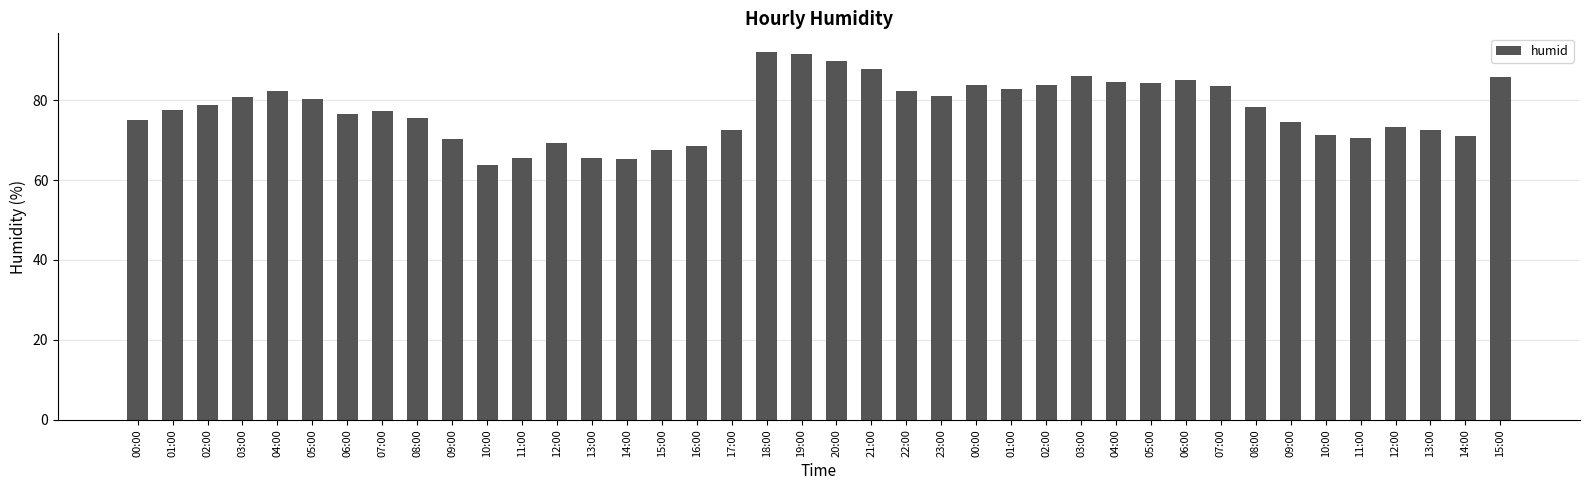

What value does the data have at 14:00?

71.1